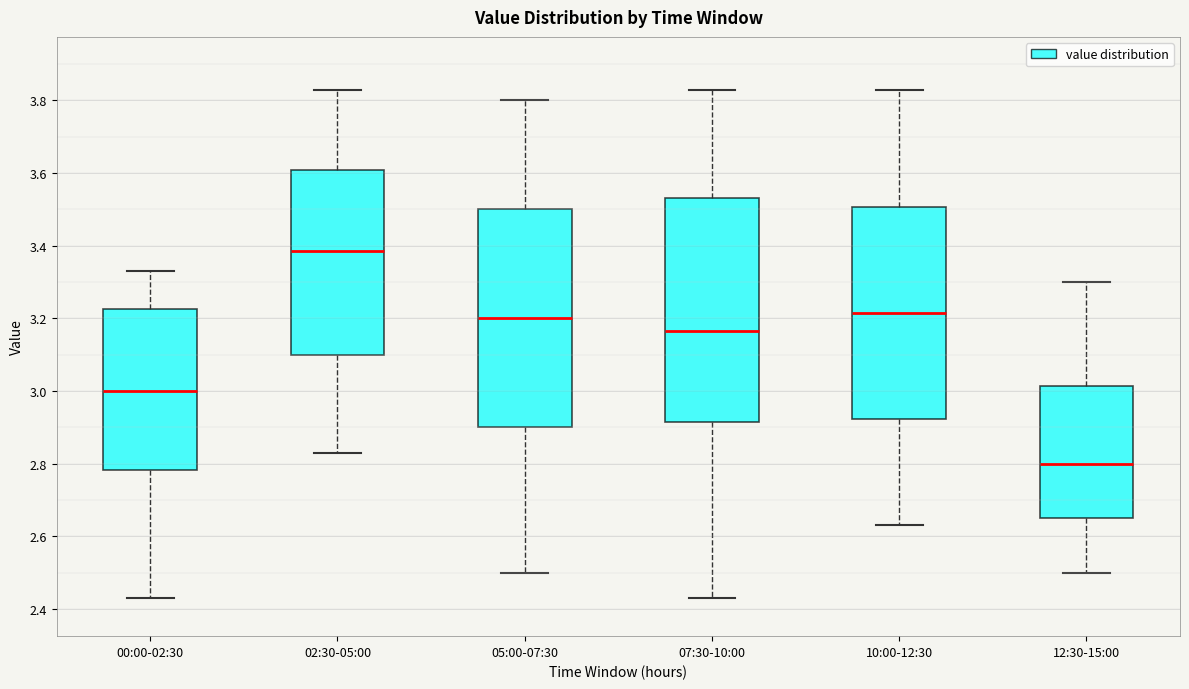

Where is the lower edge of the box for 12:30-15:00 on the y-axis? The values are not printed on the chart, so give them approximately, as read against the axis.

2.66